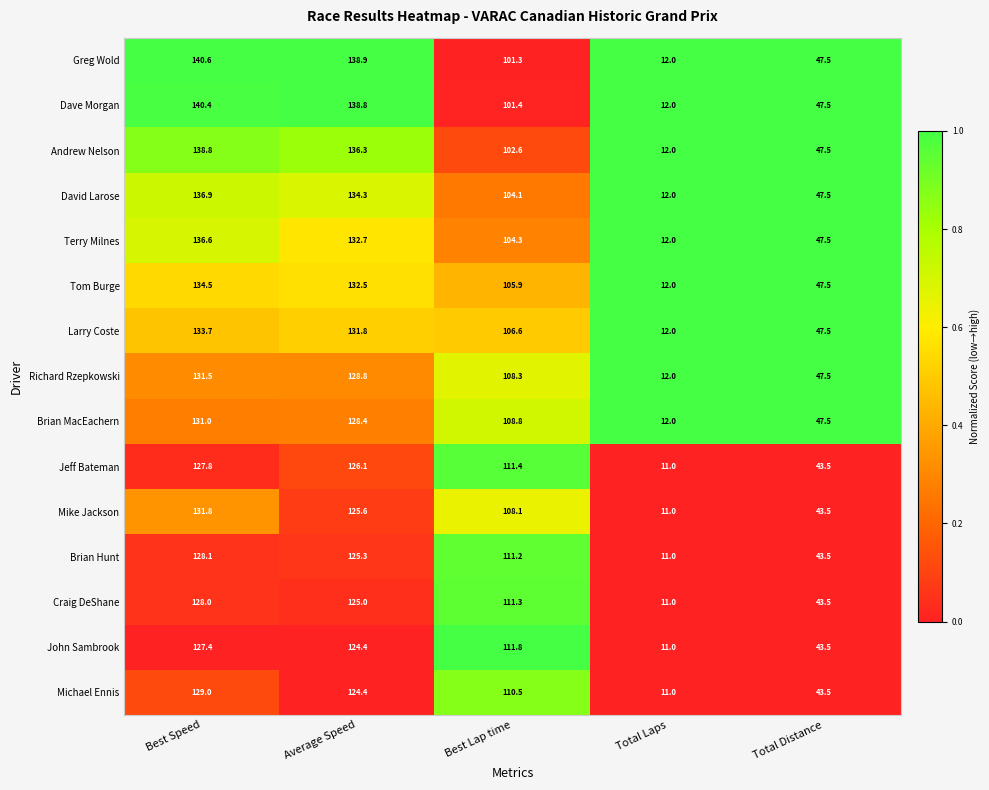

What is the total value across all series at Total Distance?

688.5